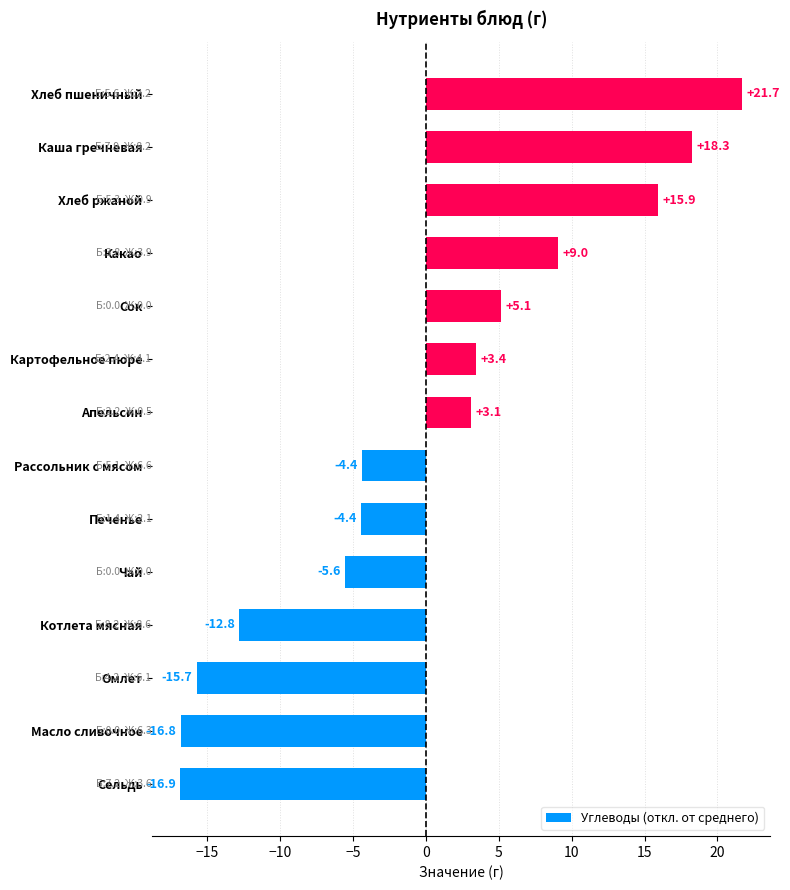

What is the smallest value displayed?

-16.9